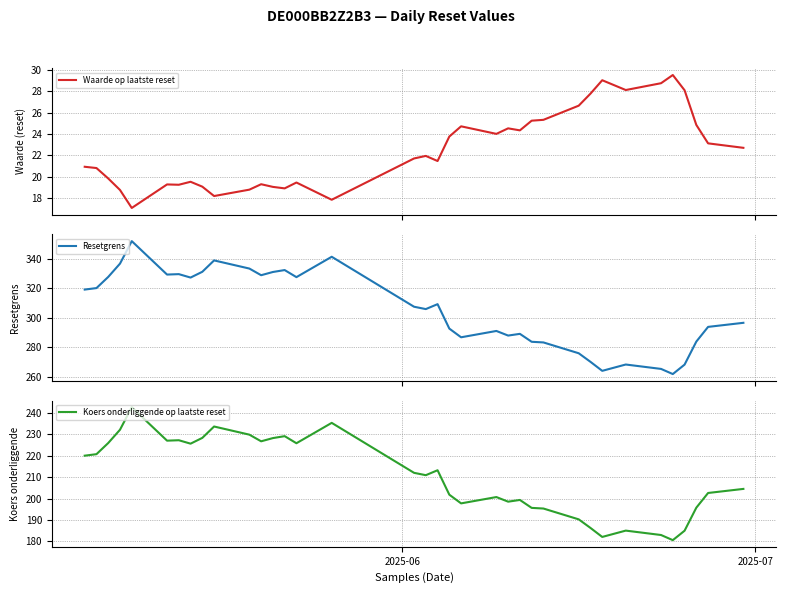

What is the maximum value for Resetgrens?

351.8